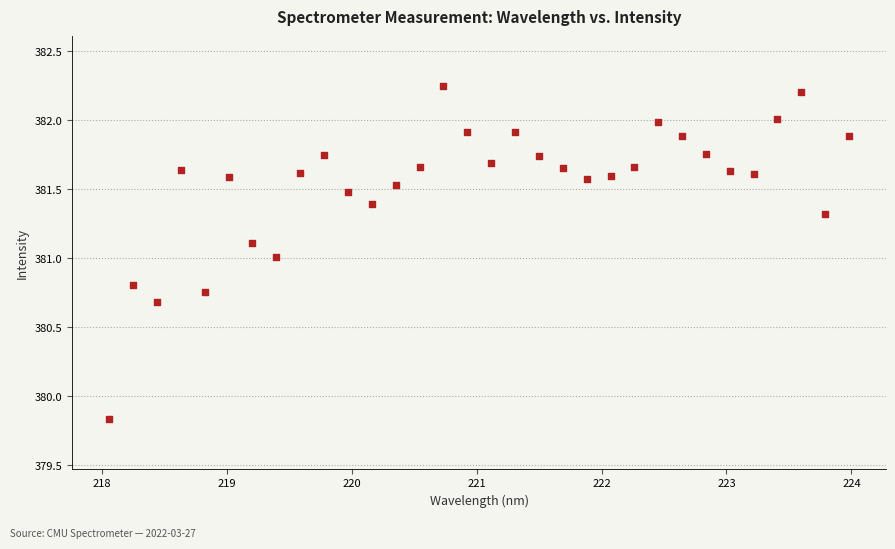

What is the range of Y values (max minus min)?

2.4